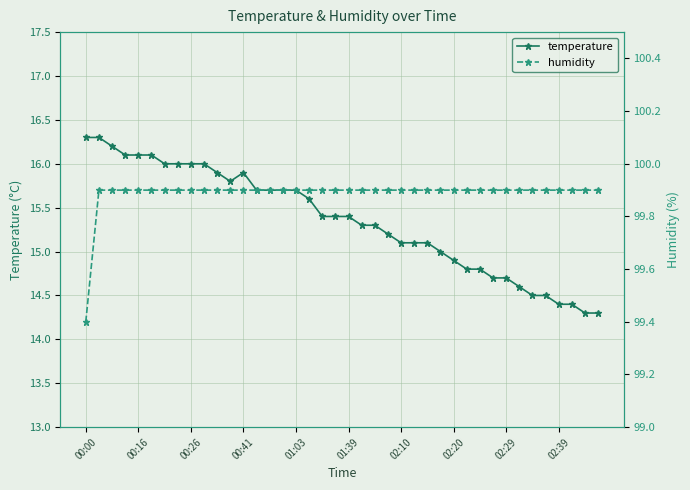

What is the sum of all temperature values?

614.3